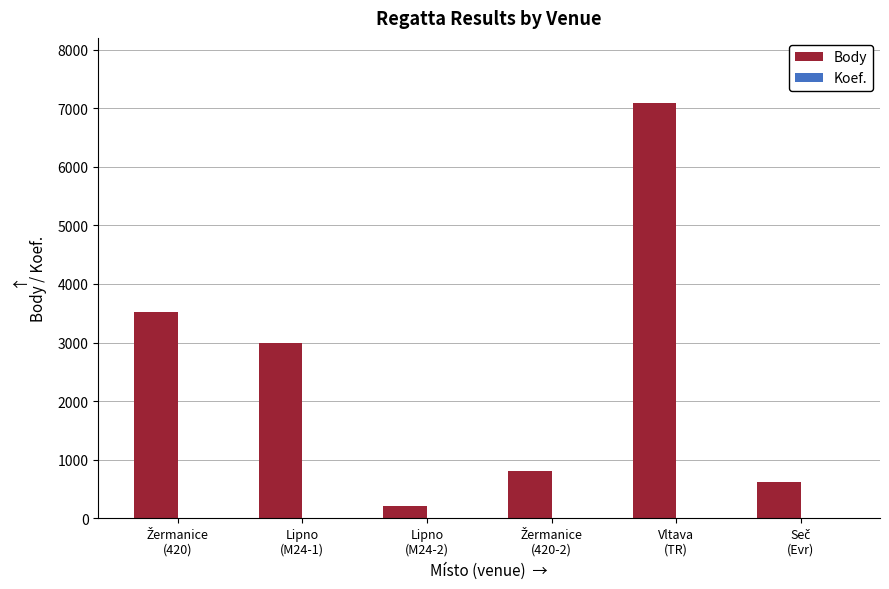

Which series has the largest total across all categories?

Body